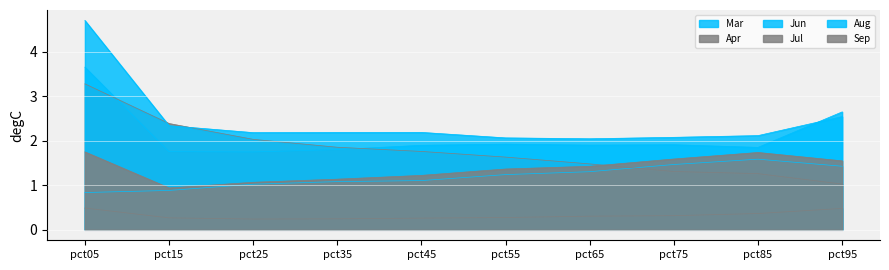

Where is the first local maximum for Aug?

pct45